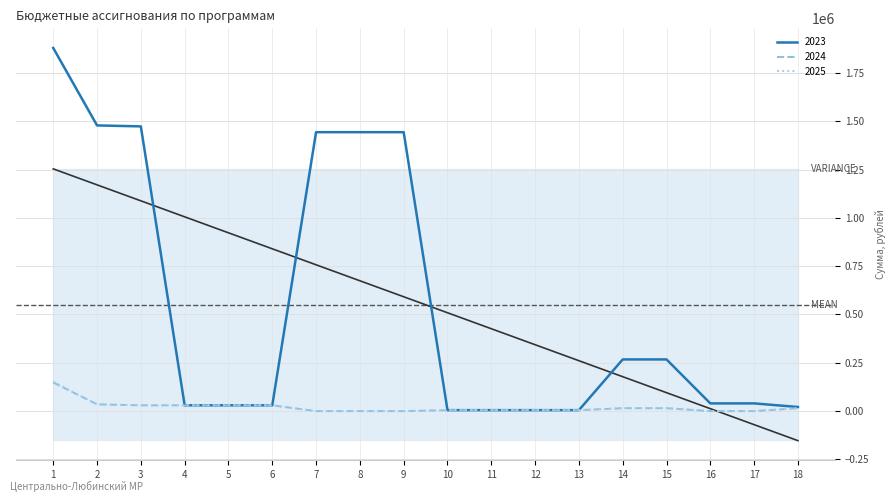

The value of 2023 at 8 is 882342.0. True or false?

False